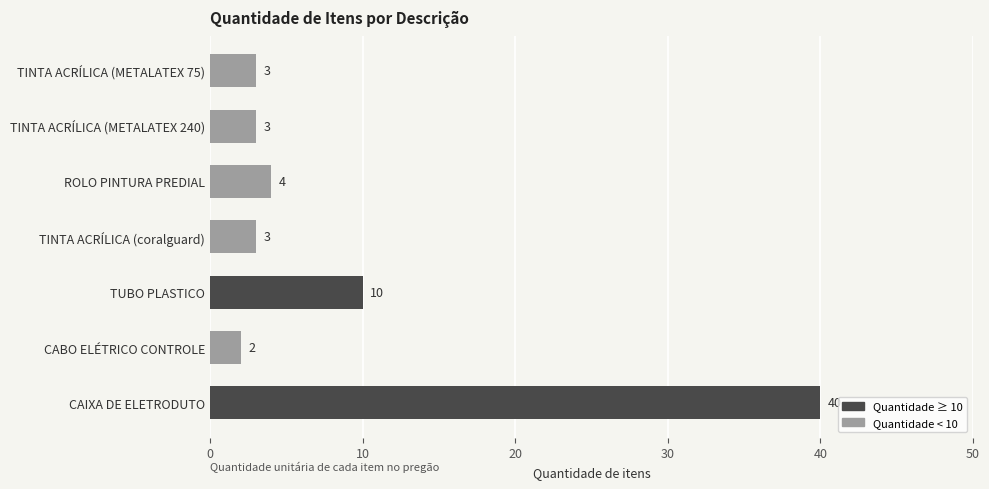

What is the label of the 2nd bar from the top?

TINTA ACRÍLICA (METALATEX 240)